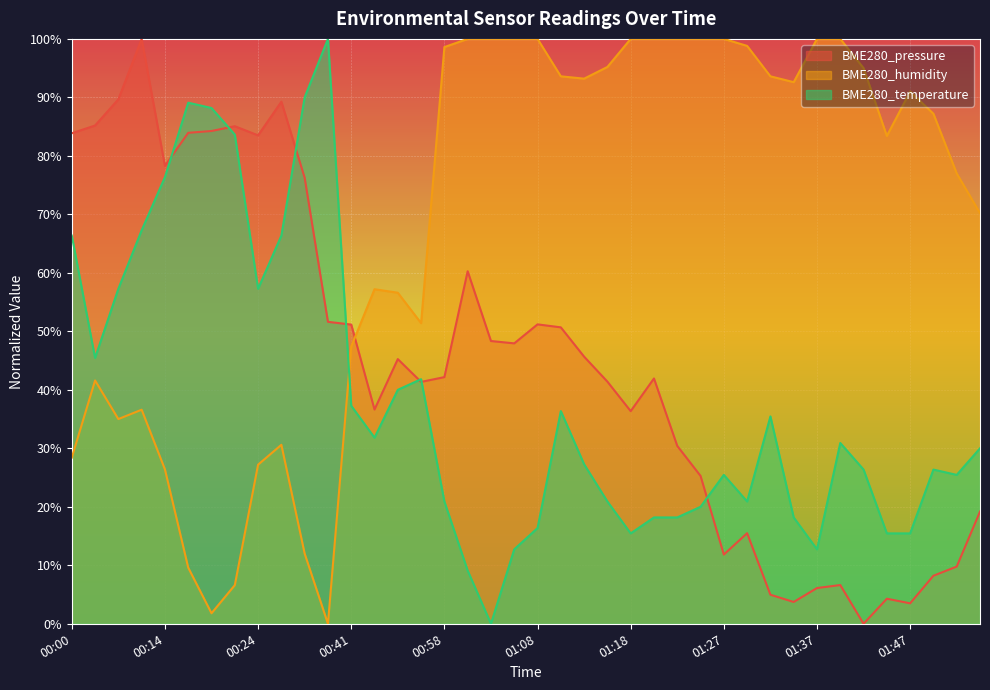

What is the sum of the BME280_pressure values at 00:19 and 01:10?

134.9